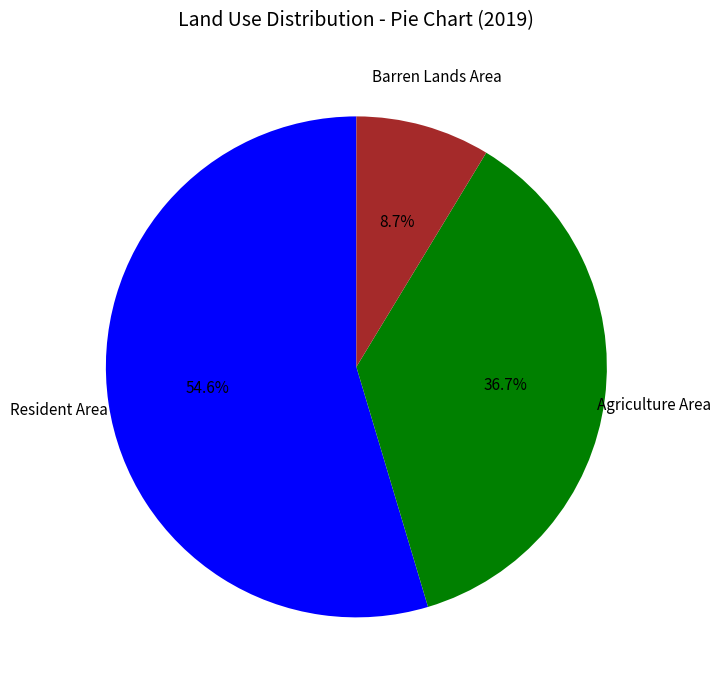

Which category has the smallest portion of the pie?

Barren Lands Area